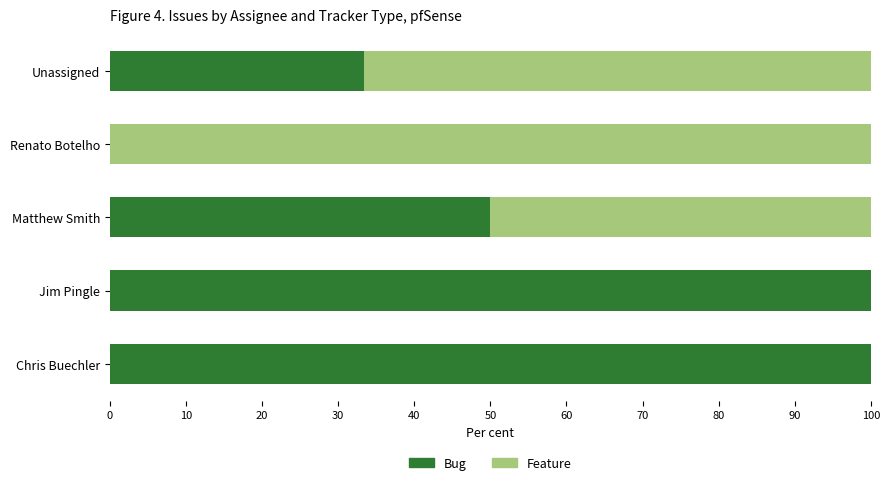

The value of Bug at Jim Pingle is 49.5. True or false?

False